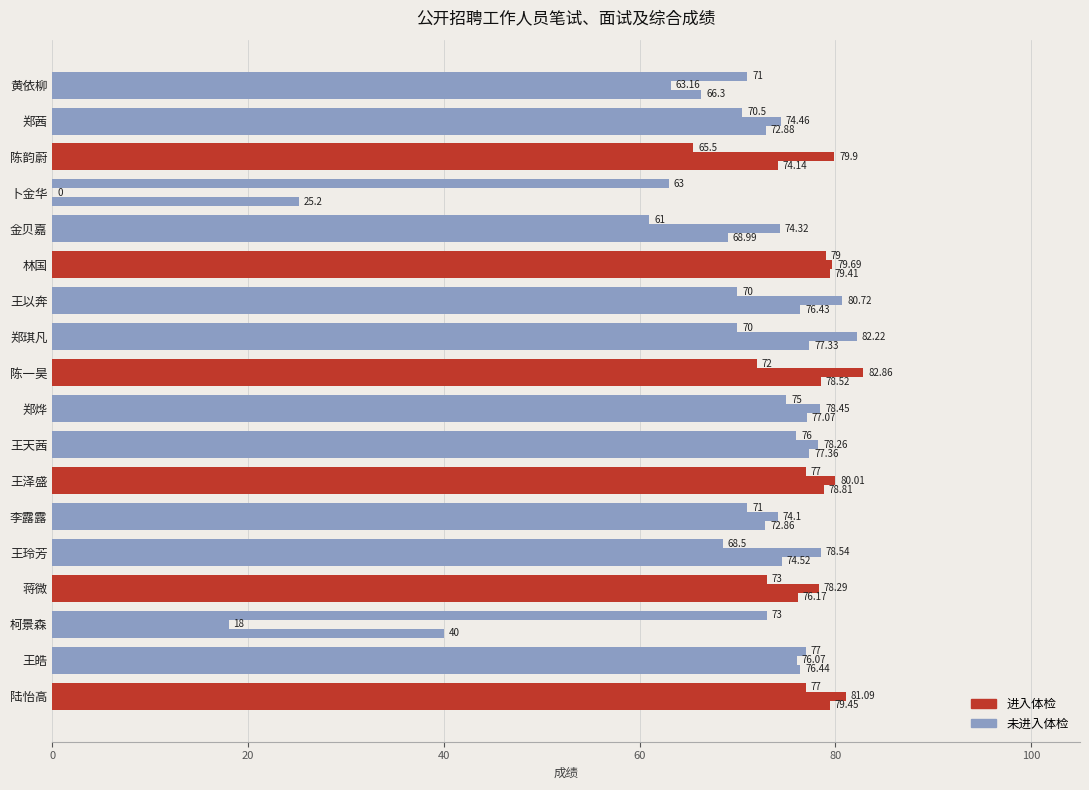

Is it true that 综合成绩 equals 115.2 at 金贝嘉?

False